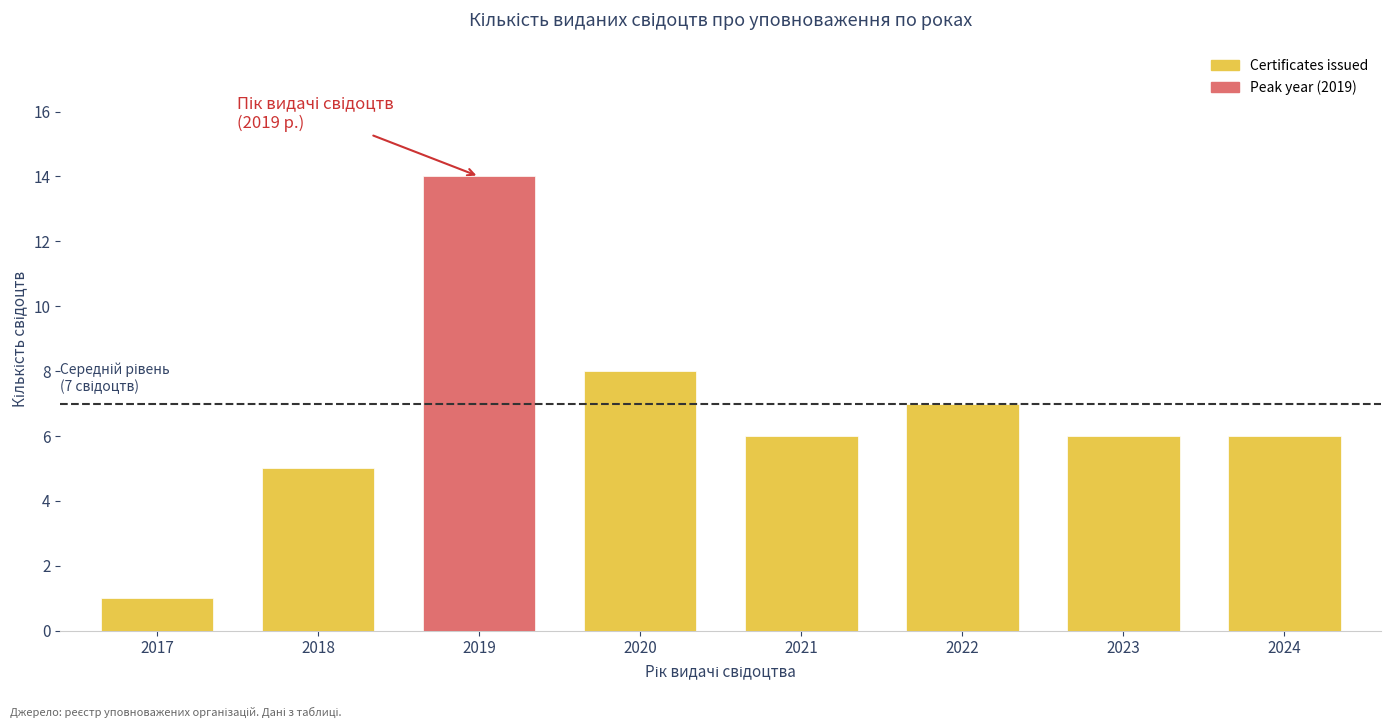

Is it true that the value at 2020 is 8?

True